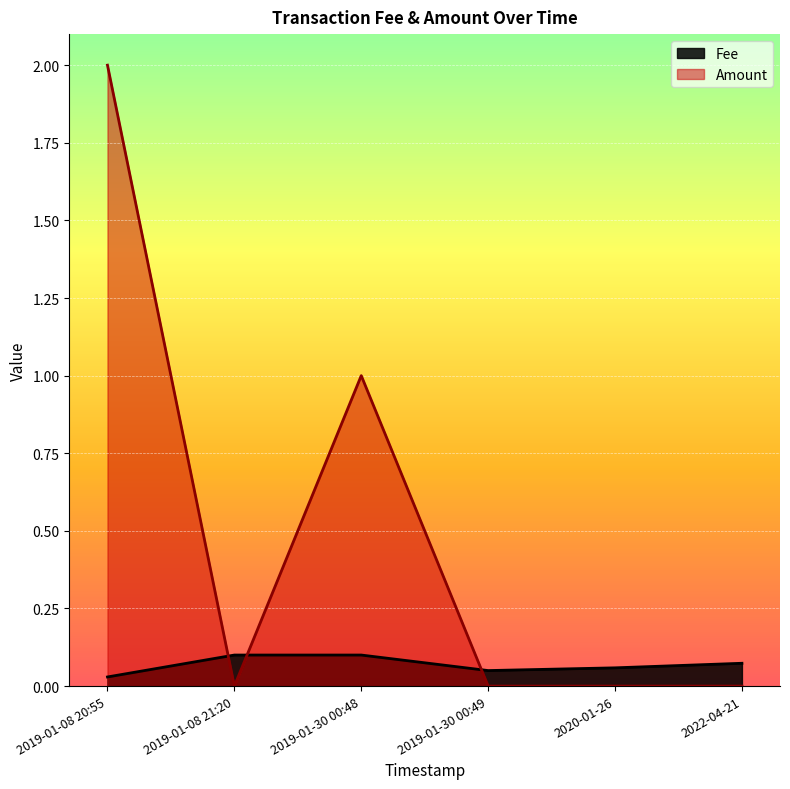

What are all the series names shown in the legend?

Fee, Amount